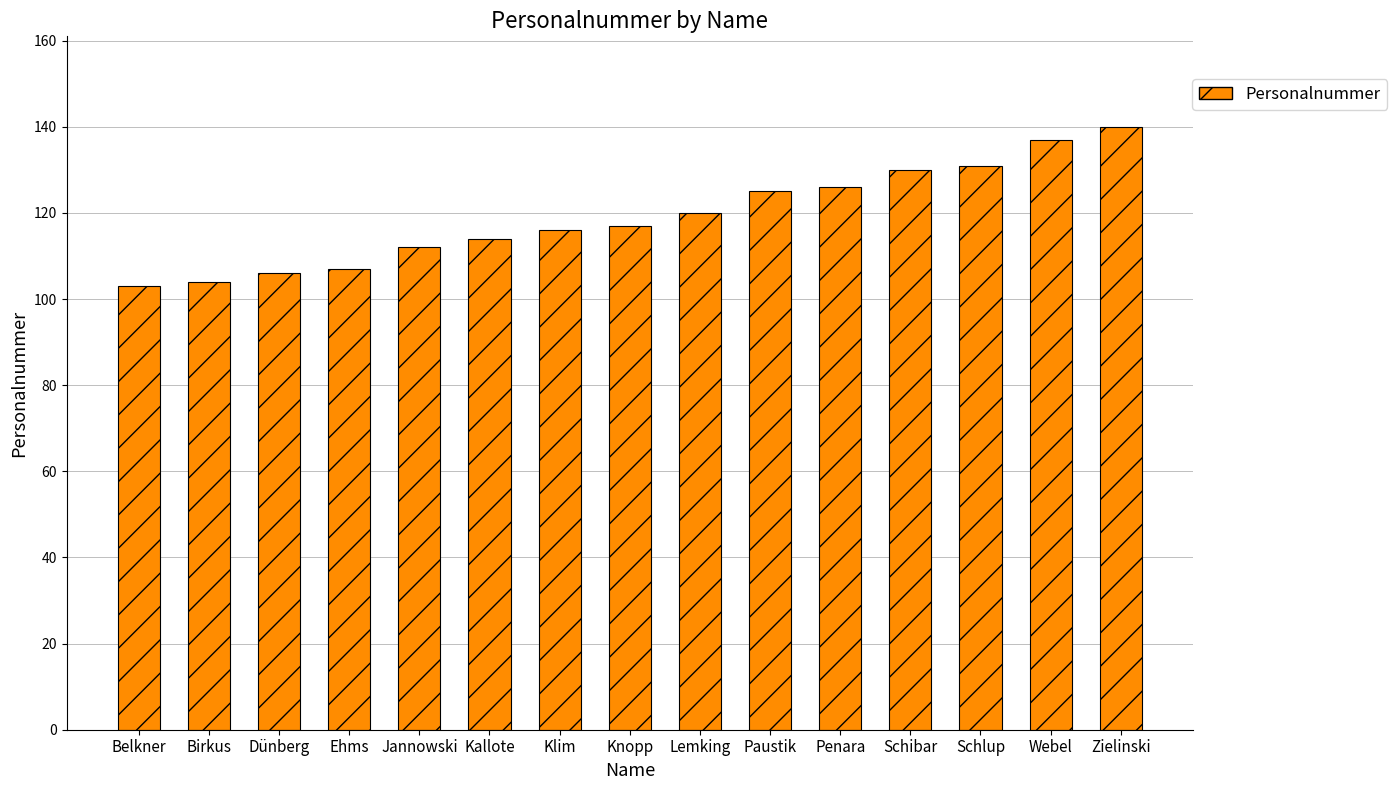

What is the label of the 14th bar from the right?

Birkus